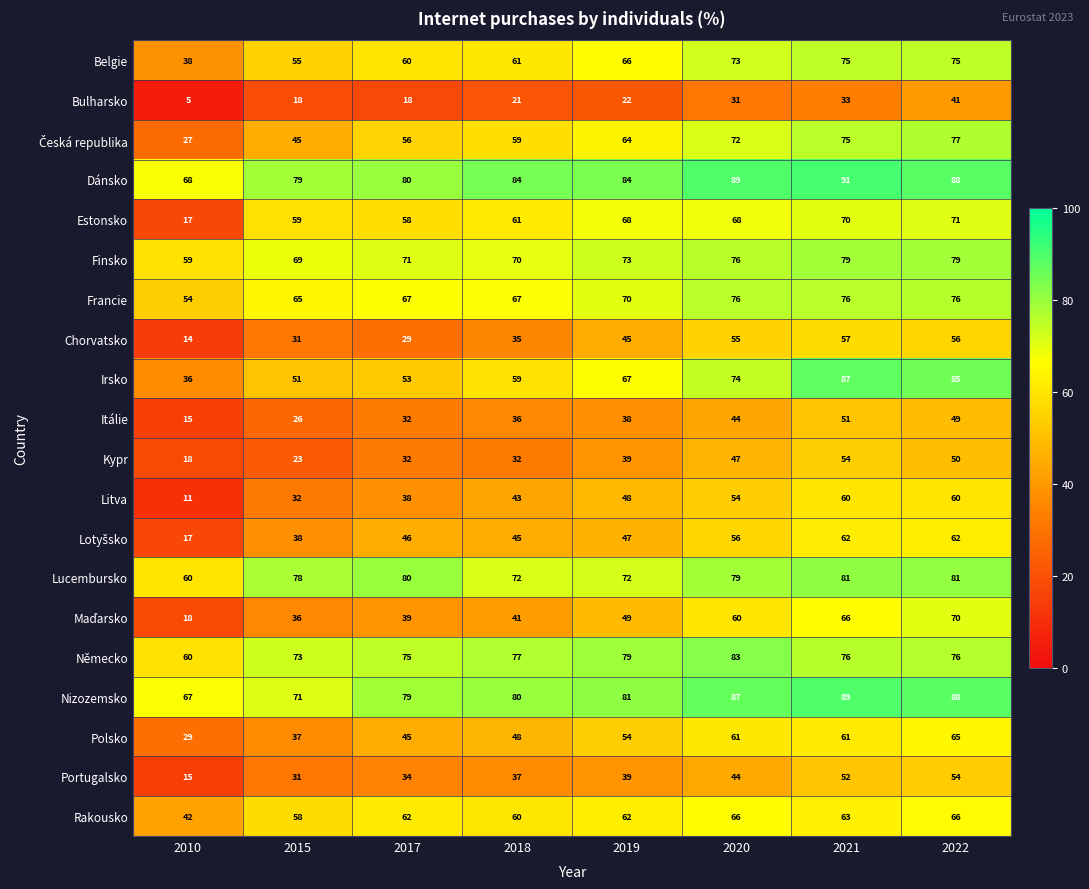

Is the value of Belgie at 2015 greater than the value of Litva at 2018?

Yes